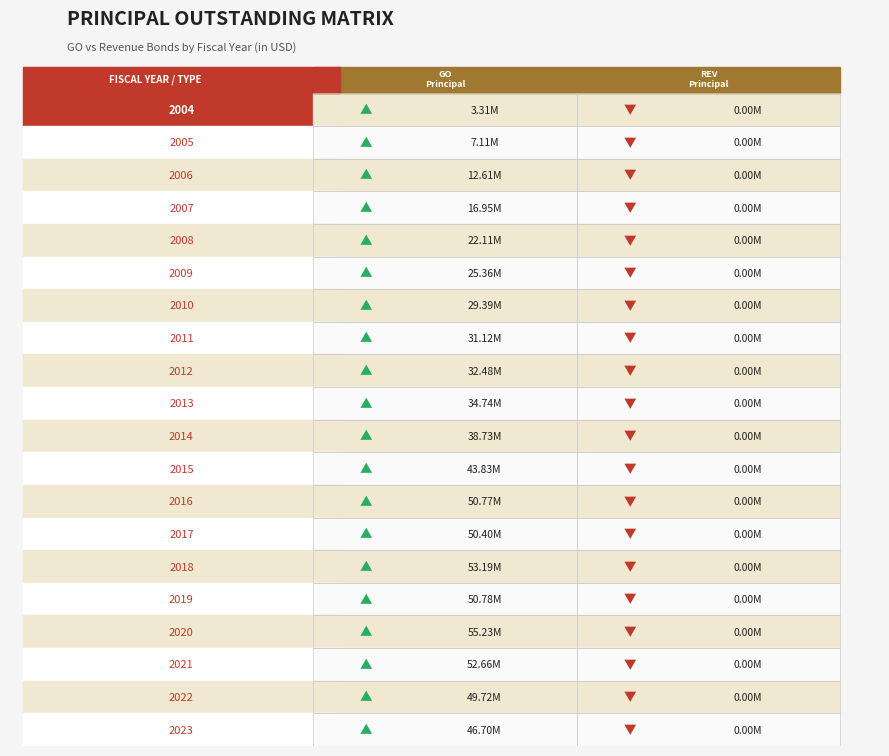

At how many categories does at least one series exceed 36806138?

10